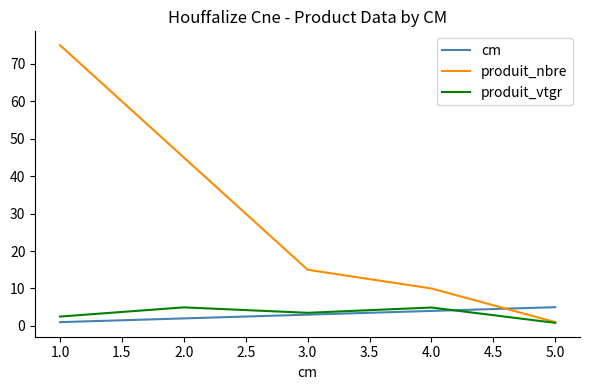

How many times do cm and produit_nbre cross each other?

1